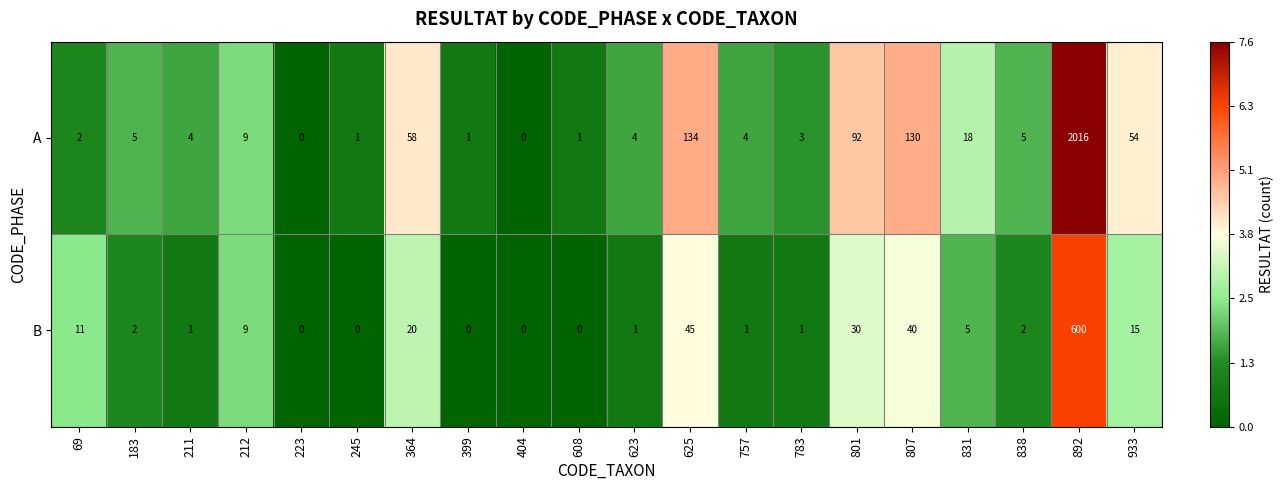

True or false: B has a value of 3 at 183.

False